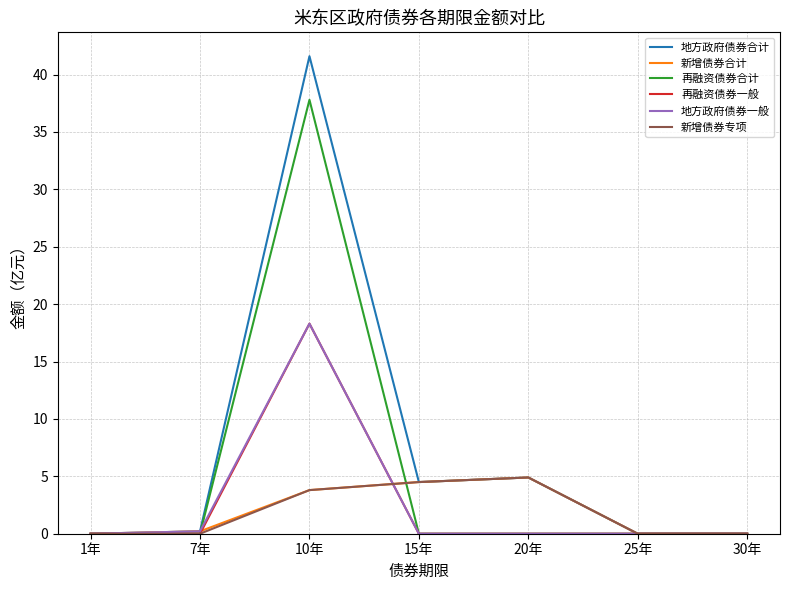

The 新增债券合计 series shows -3.3 at 1年. True or false?

False